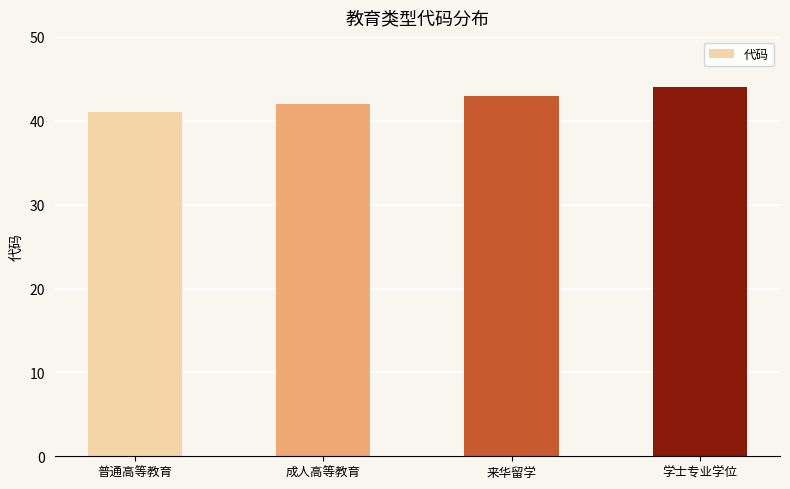

Reading left to right, list all the values displayed in this chart.

普通高等教育=41	成人高等教育=42	来华留学=43	学士专业学位=44